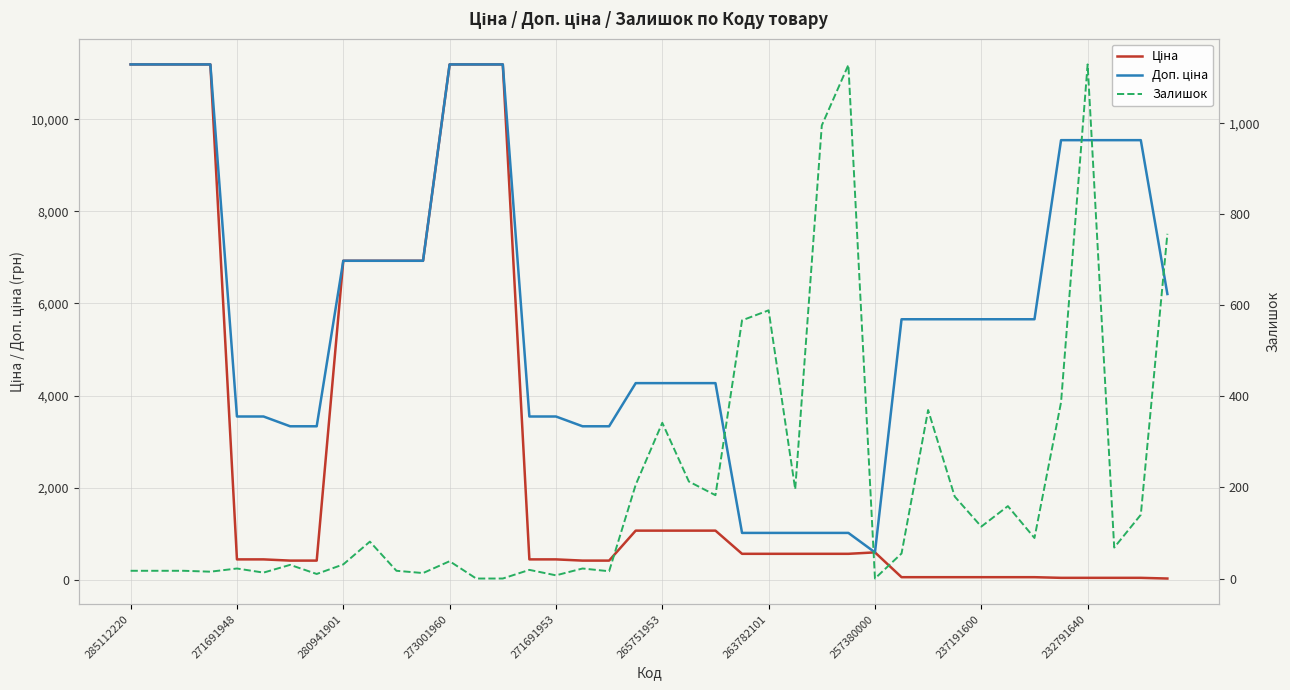

Which has a higher value, 257380000 or 17?

257380000